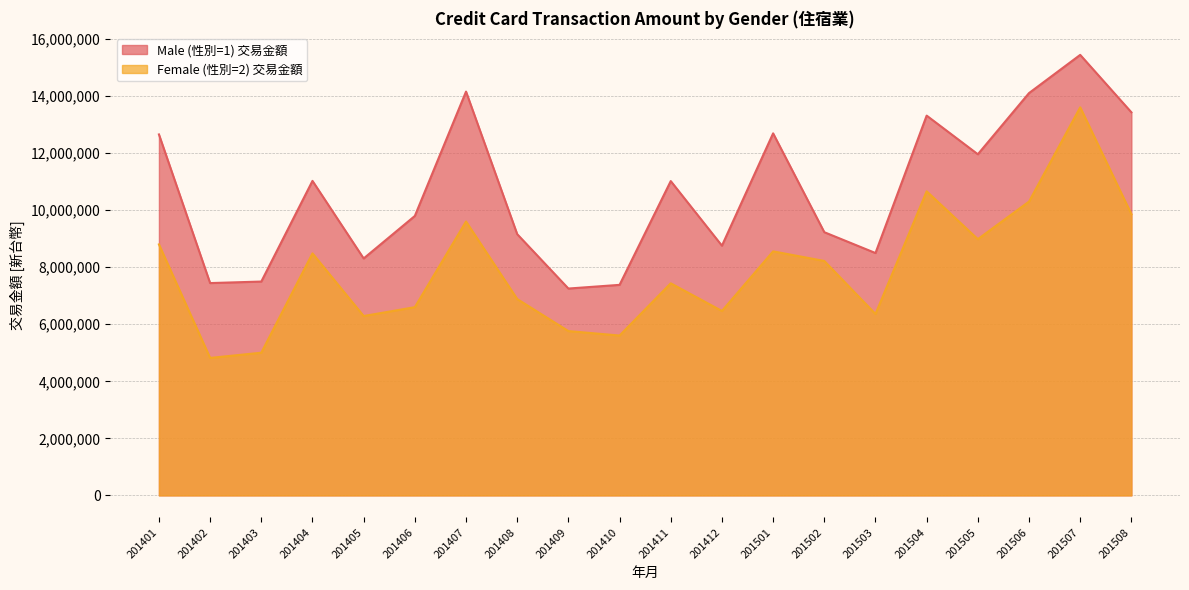

The value of Female (性別=2) 交易金額 at 201508 is 16922430. True or false?

False